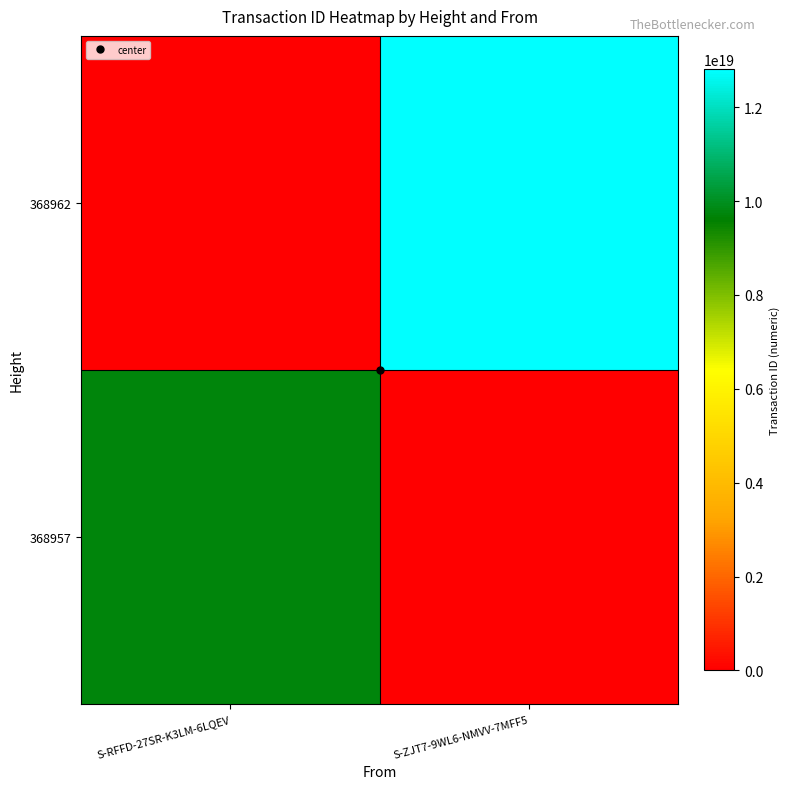

What is the spread (max minus min) of values at S-ZJT7-9WL6-NMVV-7MFF5?

12804423436234506240